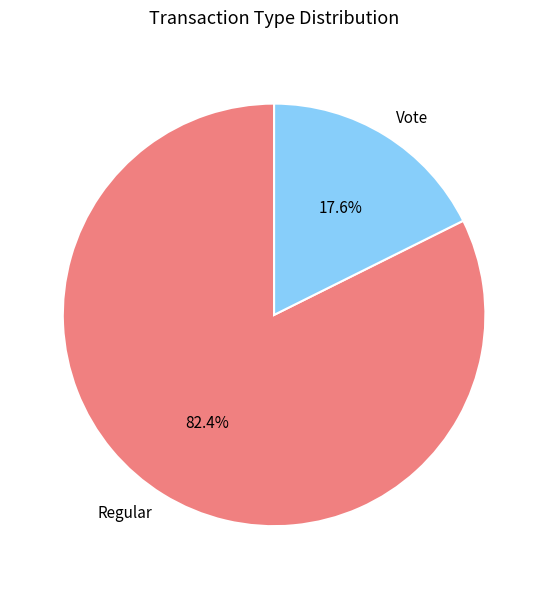

What is the ratio of the value at Regular to the value at Vote?

4.7